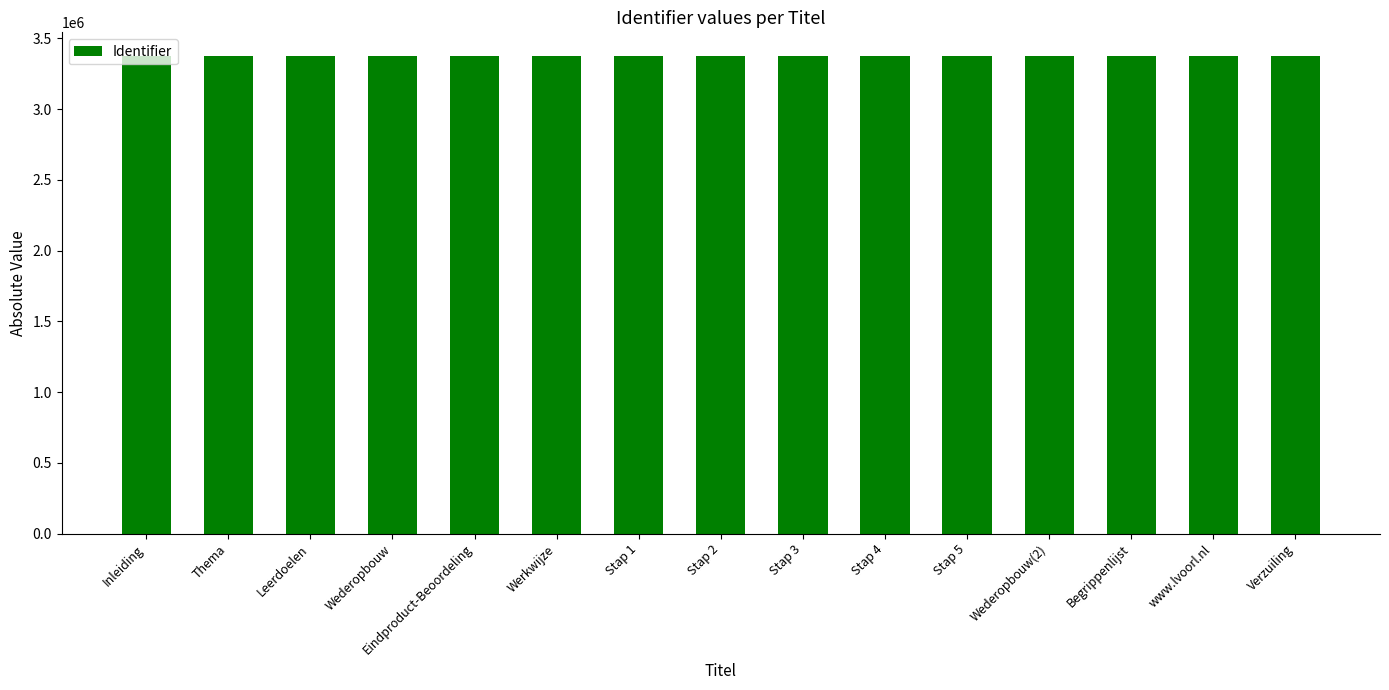

How many series are shown in this chart?

1